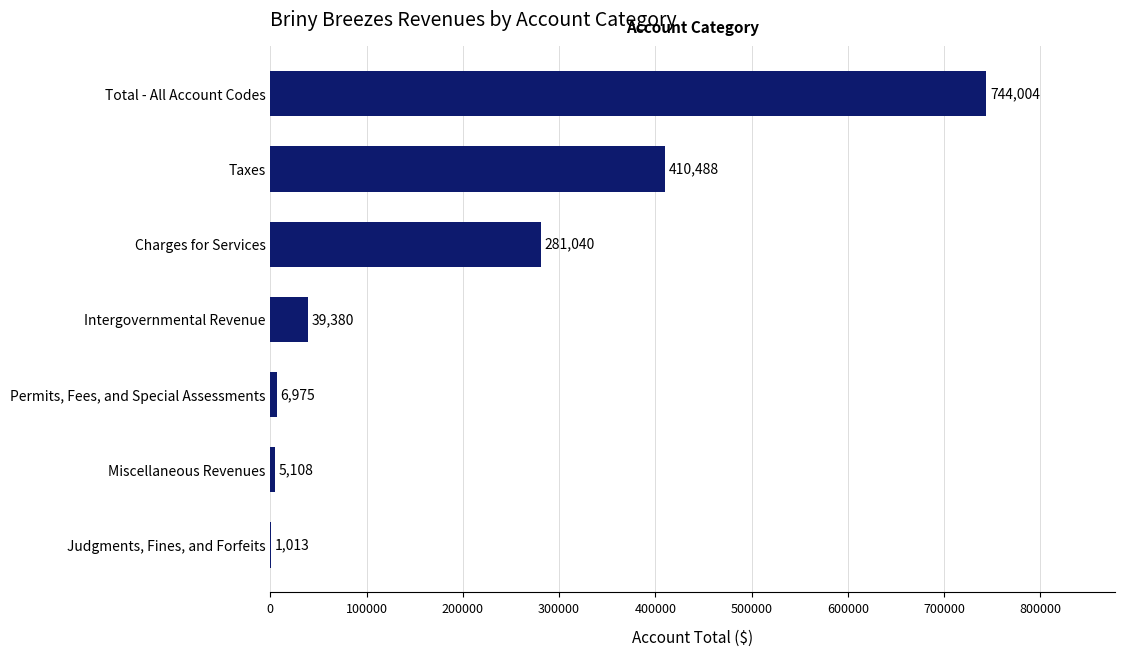

How many distinct data groups are displayed?

1